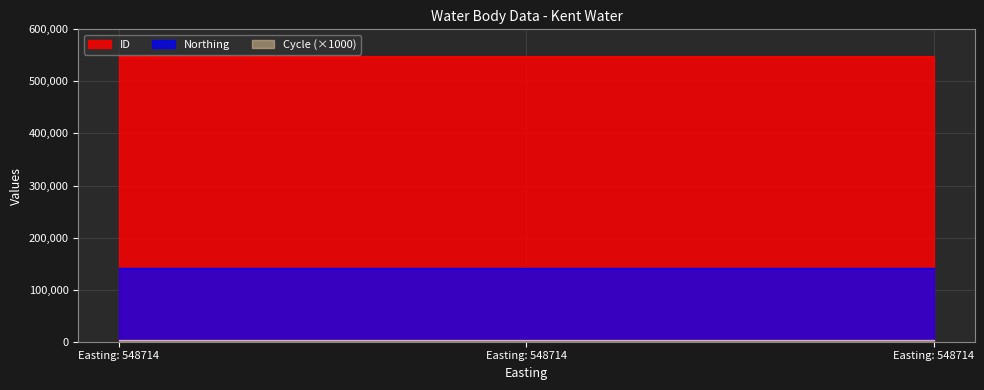

What is the minimum value shown in the chart?

3